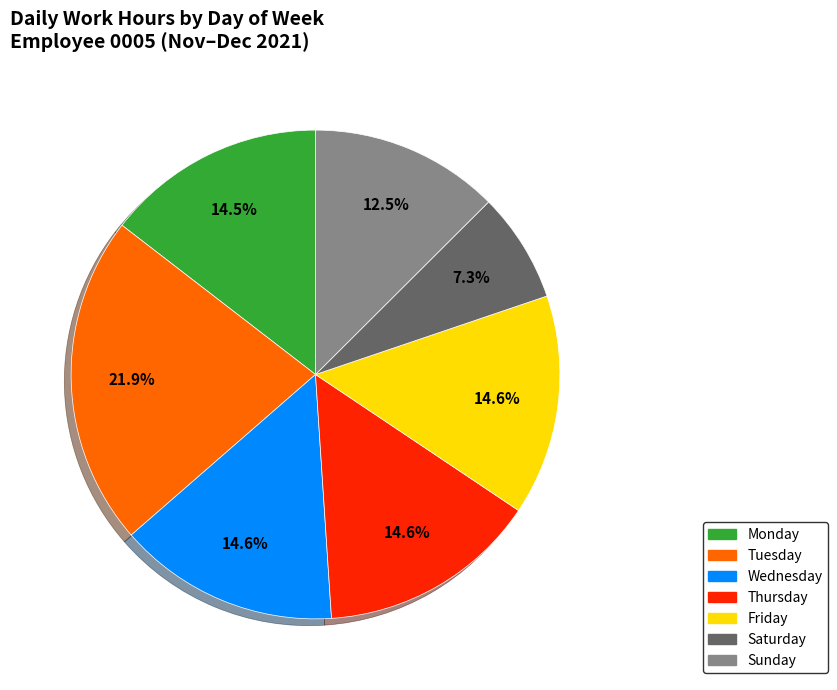

Is the sum of Saturday and Friday greater than half?

No